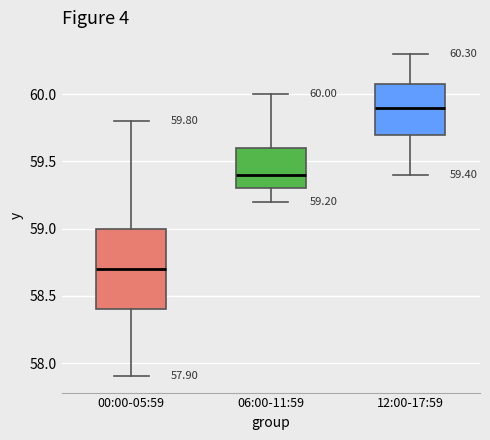

Which box has the lowest median line?

00:00-05:59